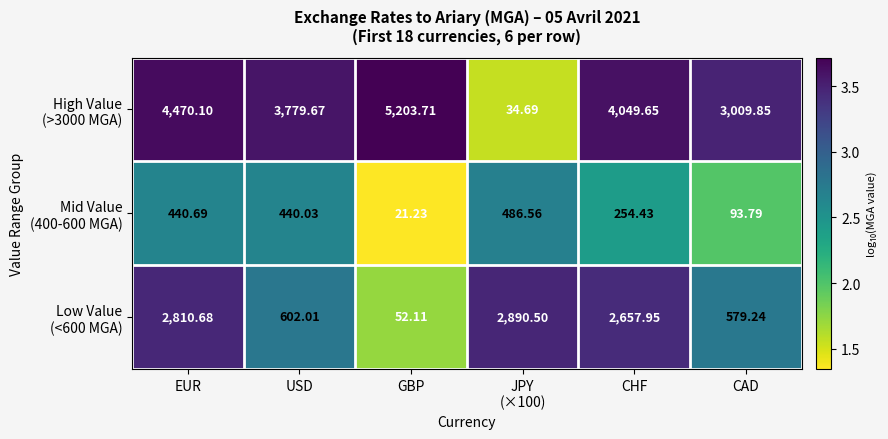

At which category is the sum across all series the highest?

EUR